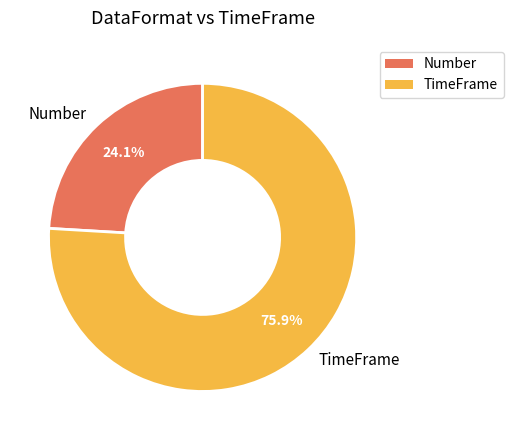

To the nearest percent, what is the combined percentage of Number and TimeFrame?

100%